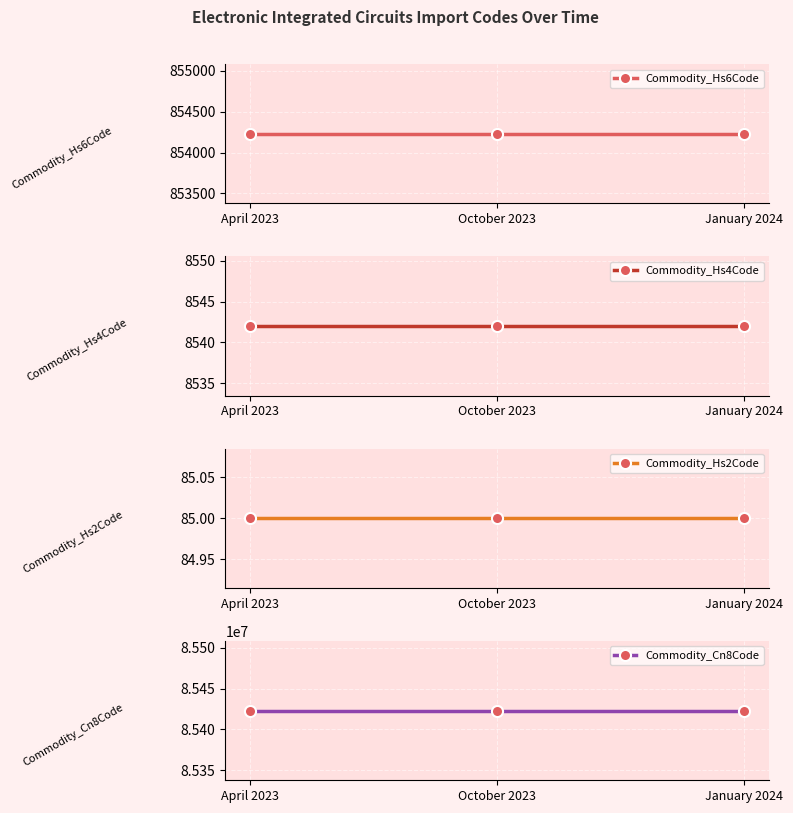

Rank the series at April 2023 from highest to lowest value.

Commodity_Cn8Code, Commodity_Hs6Code, Commodity_Hs4Code, Commodity_Hs2Code